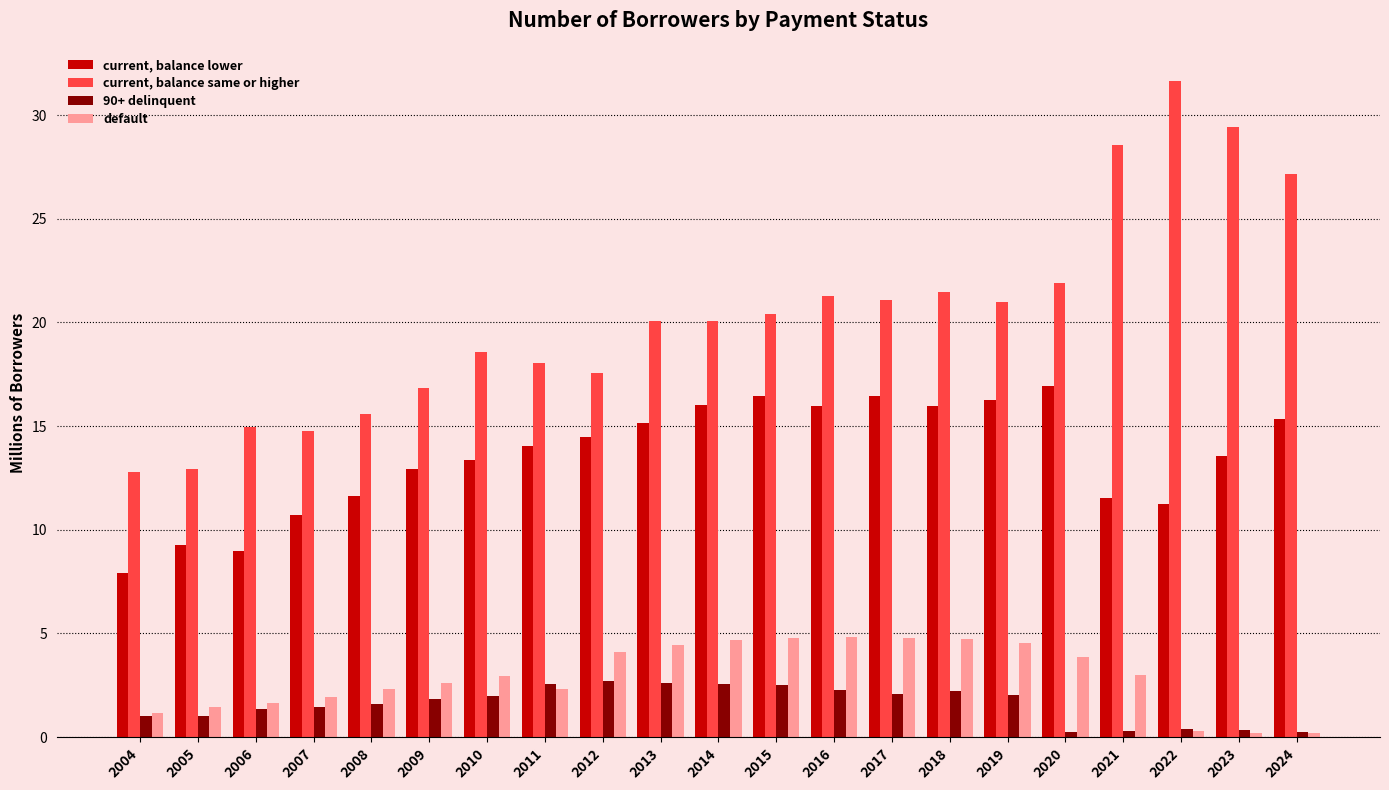

The value of default at 2018 is 7.0. True or false?

False